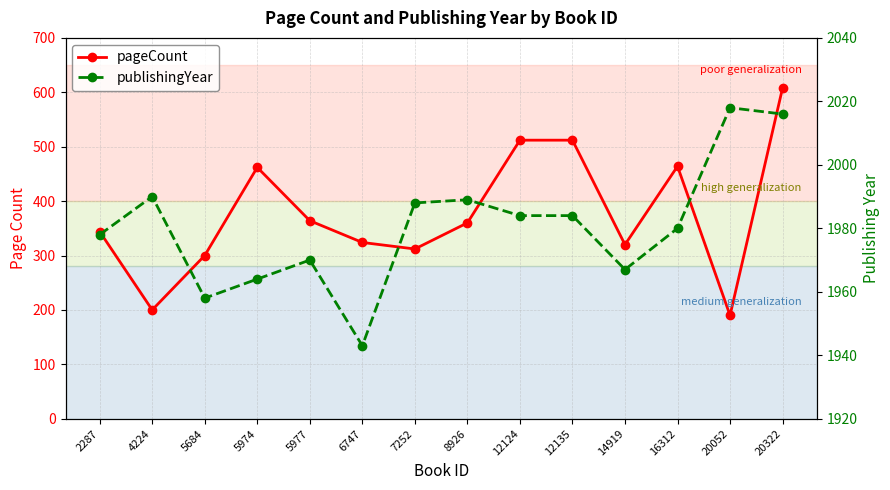

True or false: publishingYear and pageCount intersect in this chart.

False